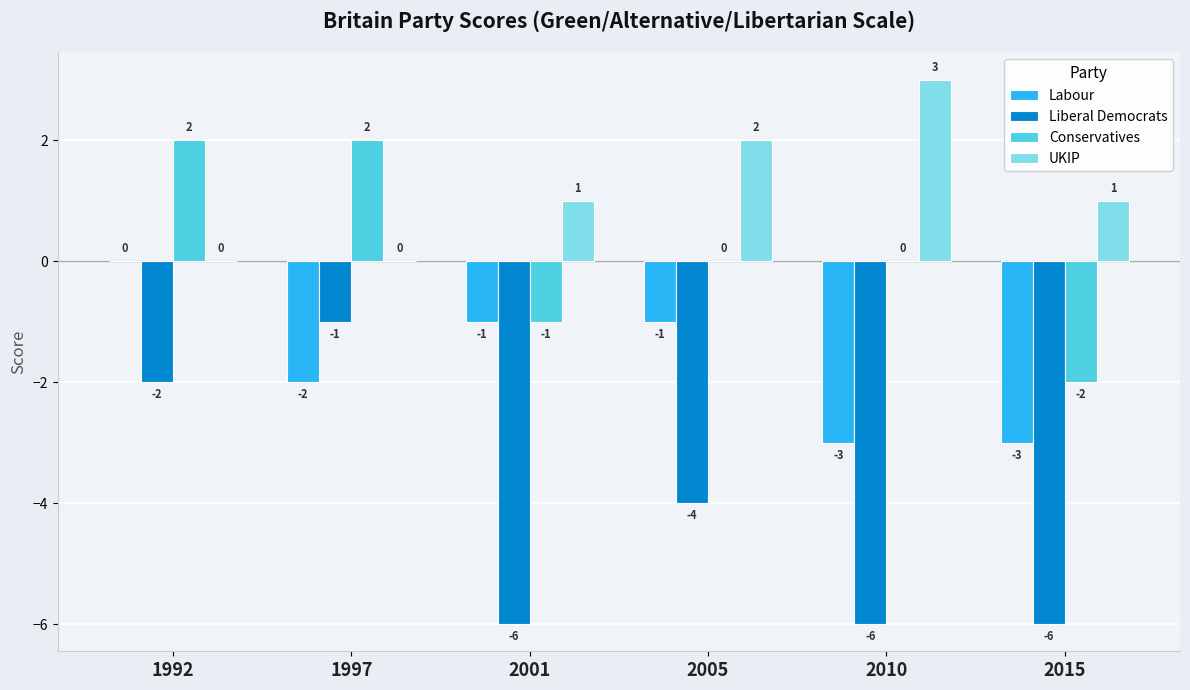

At which label does Conservatives first exceed 0?

1992